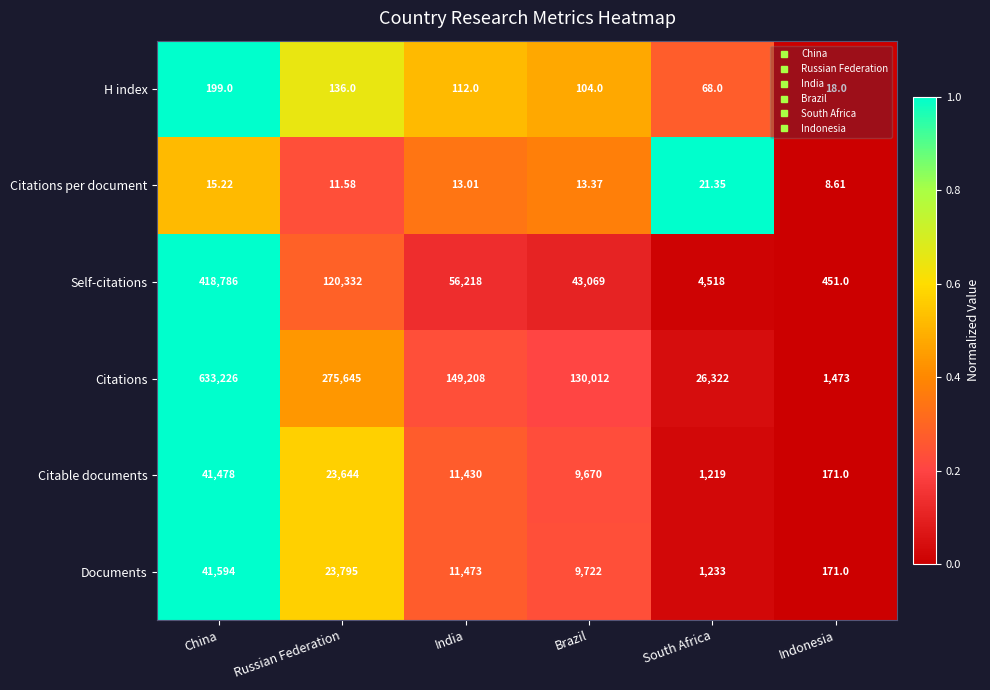

Which series has the largest range (max minus min)?

Citations